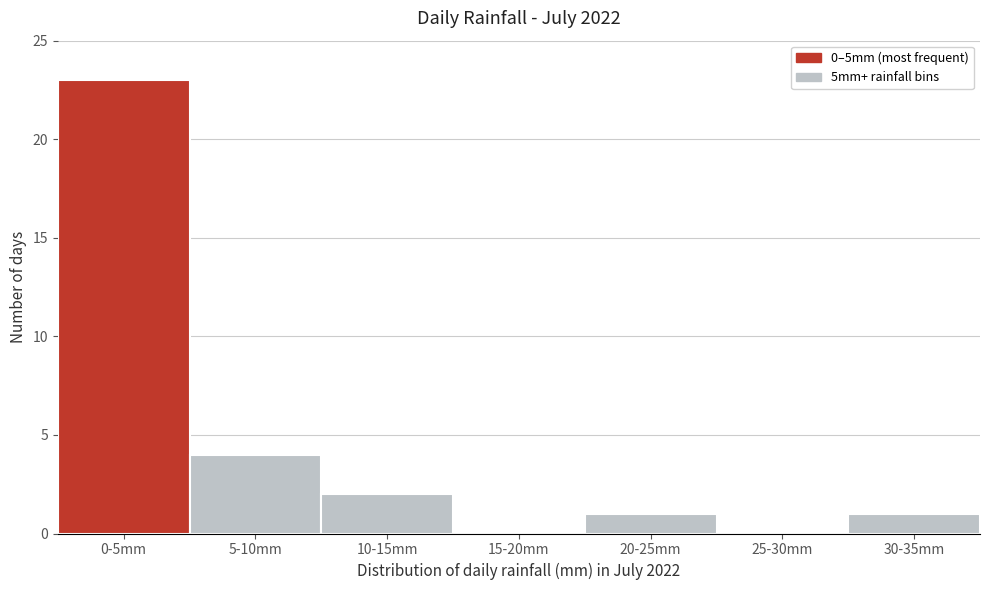

Reading left to right, what are all the values shown in this chart?

0-5mm=23	5-10mm=4	10-15mm=2	15-20mm=0	20-25mm=1	25-30mm=0	30-35mm=1